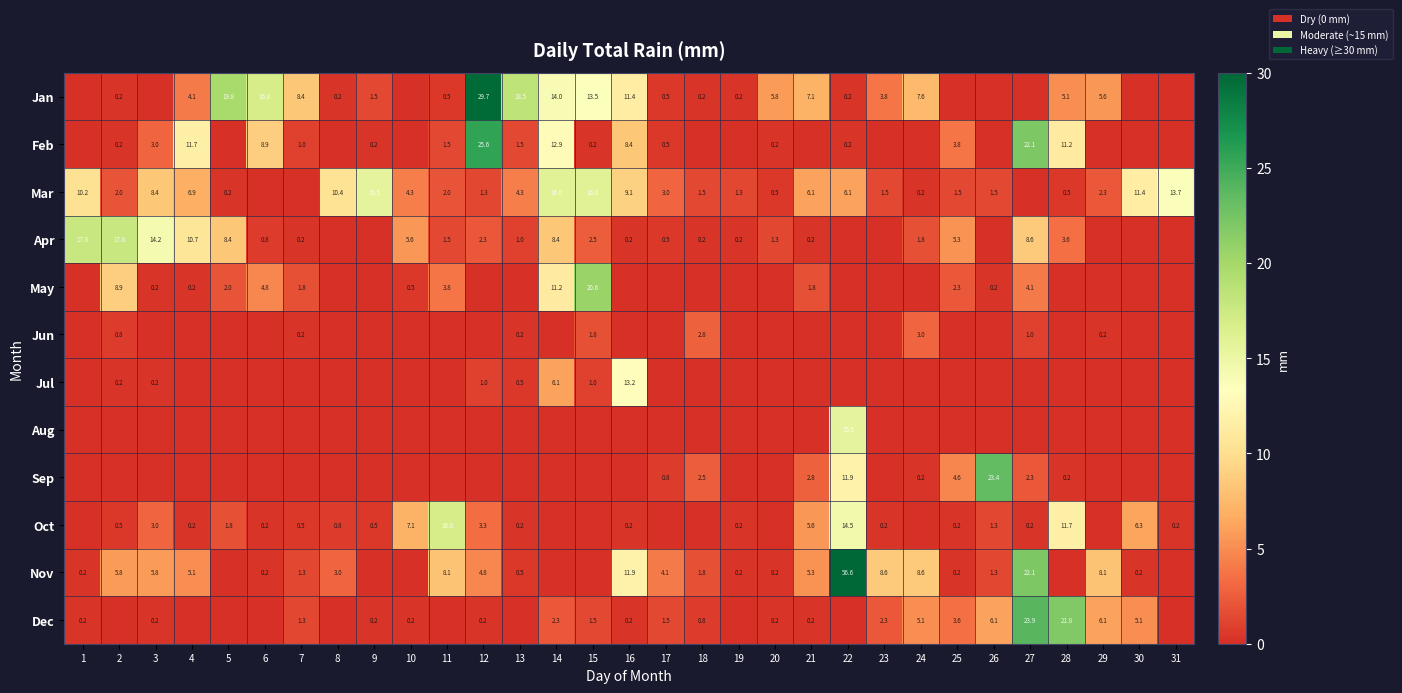

What is the difference between the Apr values at 28 and 19?

3.4